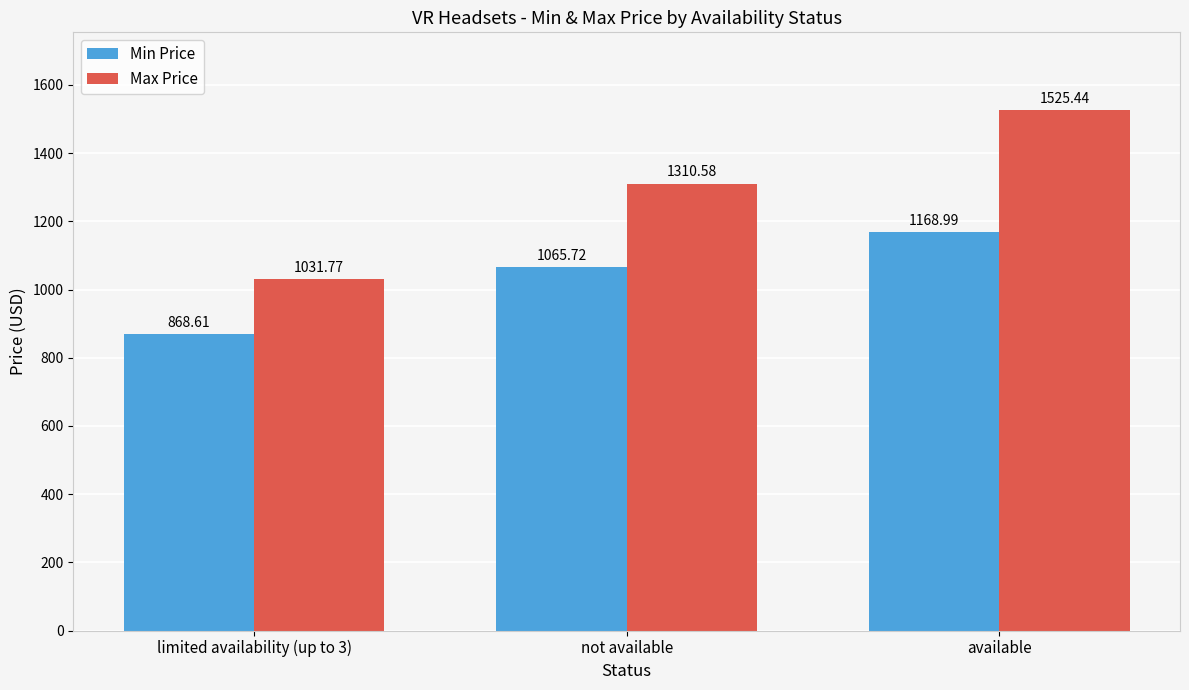

What are all the series names shown in the legend?

Min Price, Max Price